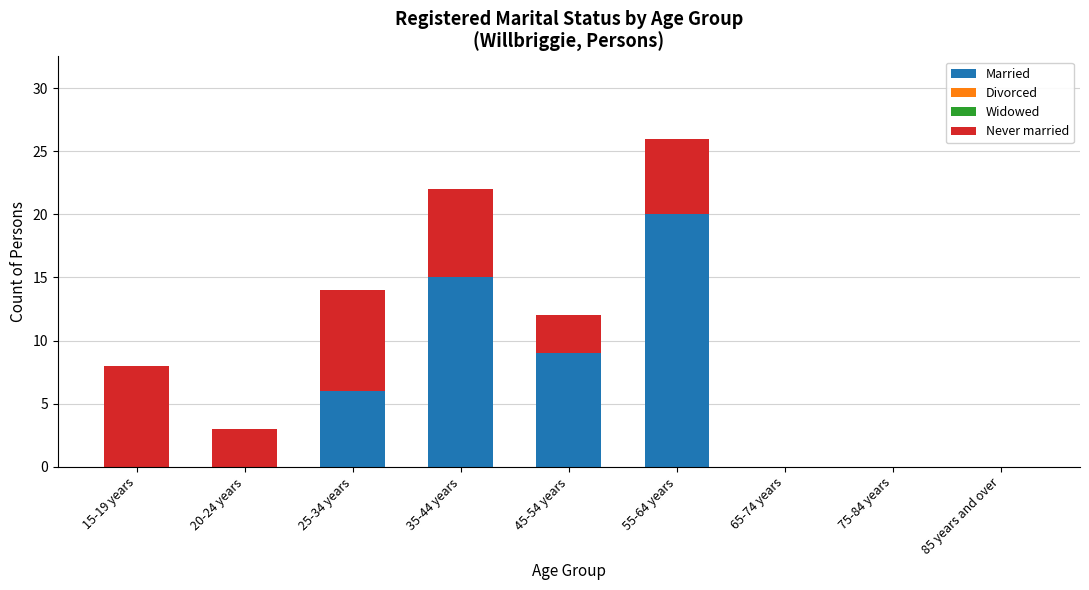

Reading left to right, list the values for the Married series.

15-19 years=0	20-24 years=0	25-34 years=6	35-44 years=15	45-54 years=9	55-64 years=20	65-74 years=0	75-84 years=0	85 years and over=0